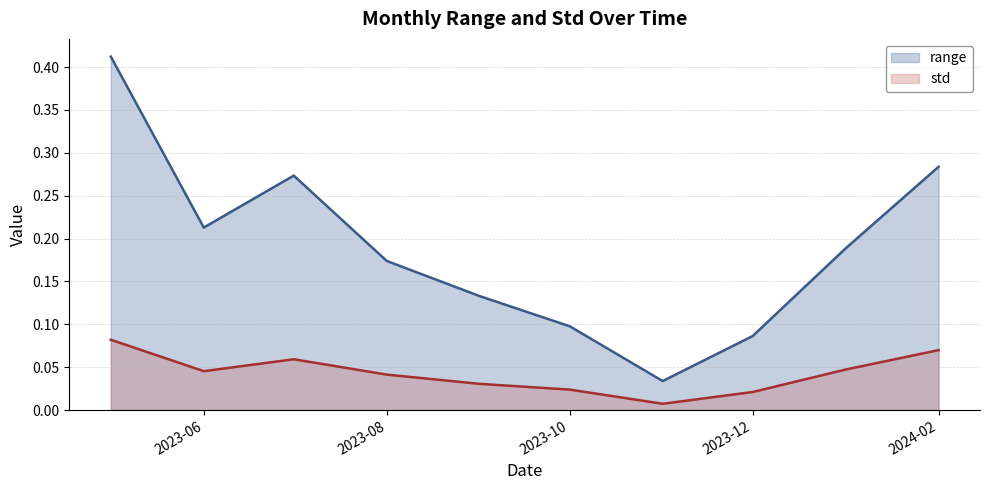

True or false: std and range cross at least once.

False